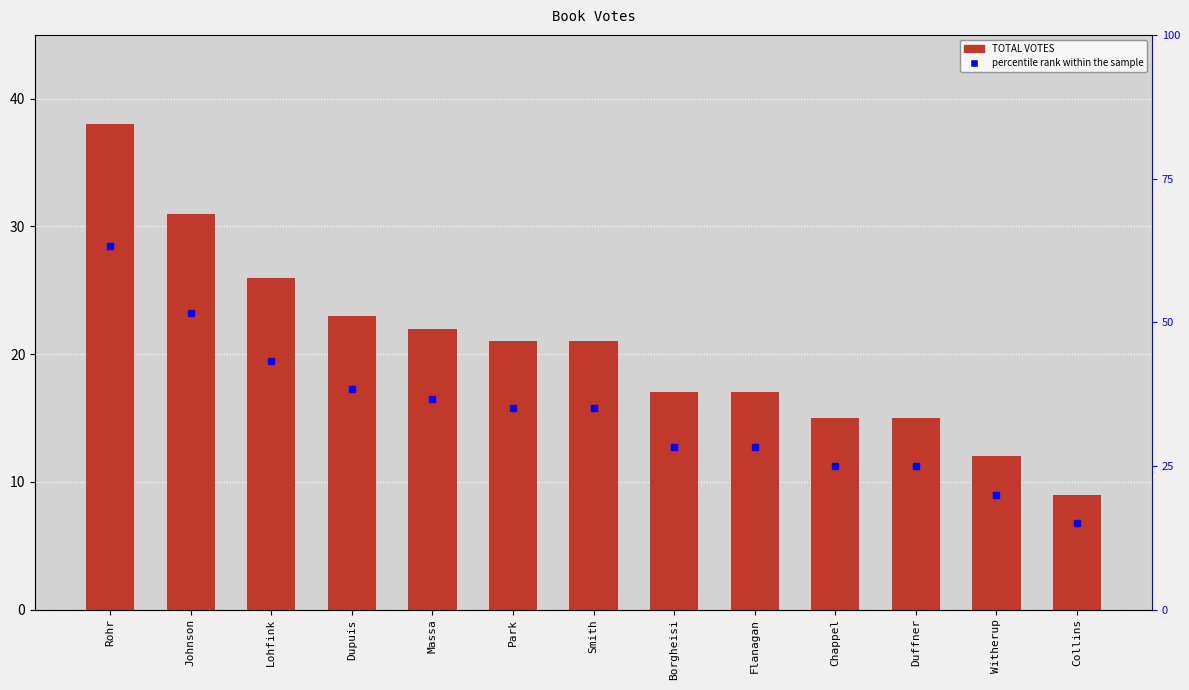

Reading left to right, list all the values displayed in this chart.

38	31	26	23	22	21	21	17	17	15	15	12	9